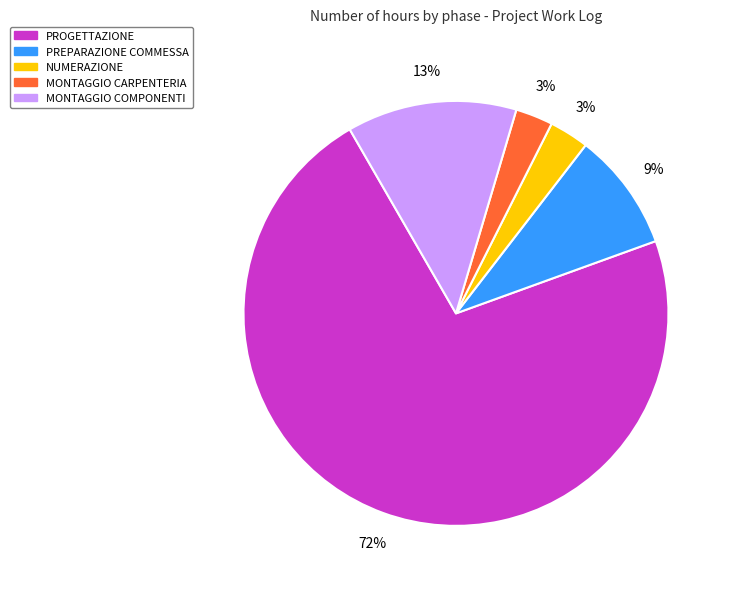

Count the number of slices in the pie.

5